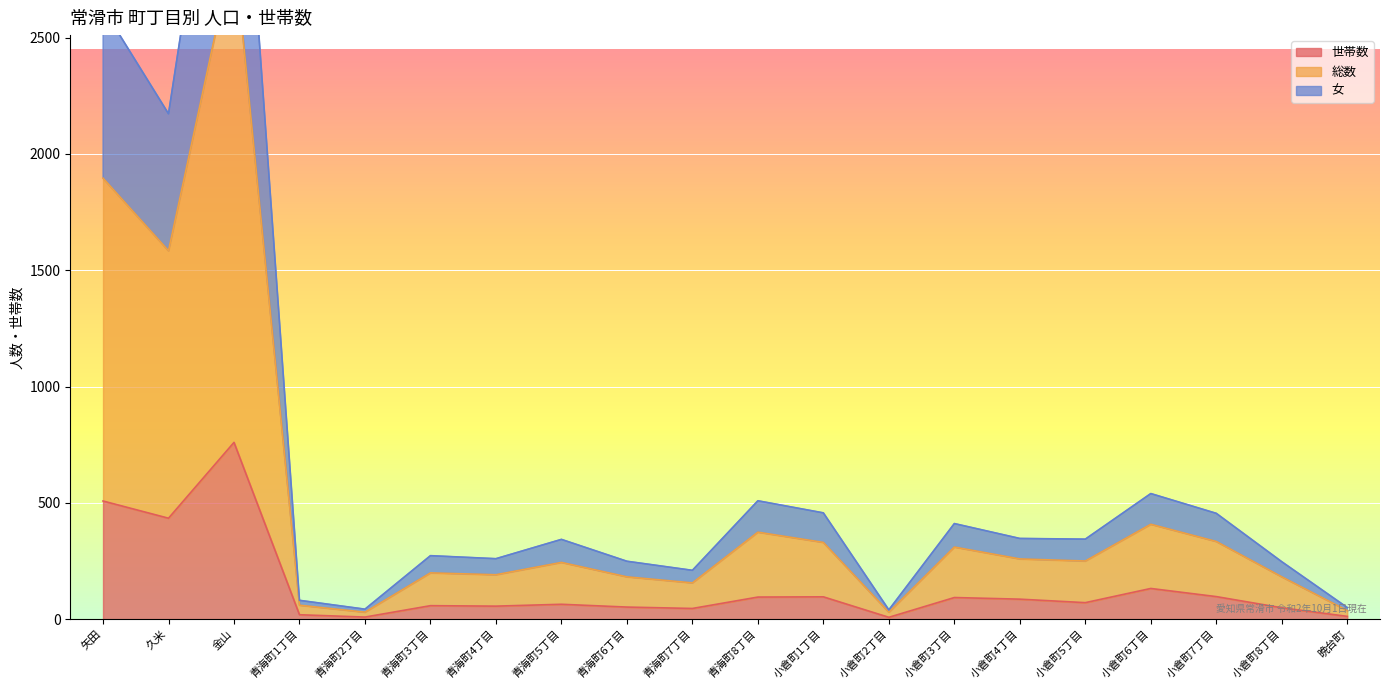

True or false: 女 and 世帯数 cross at least once.

False